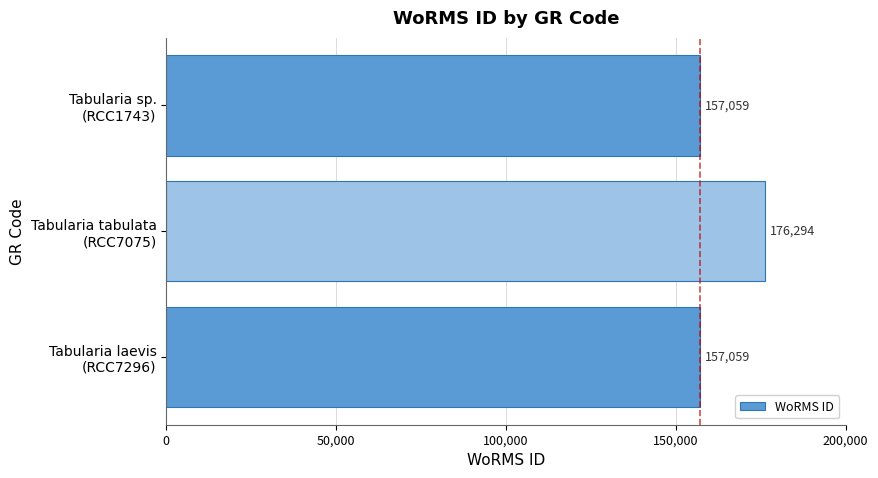

What is the value of the 1st bar from the top?

157059